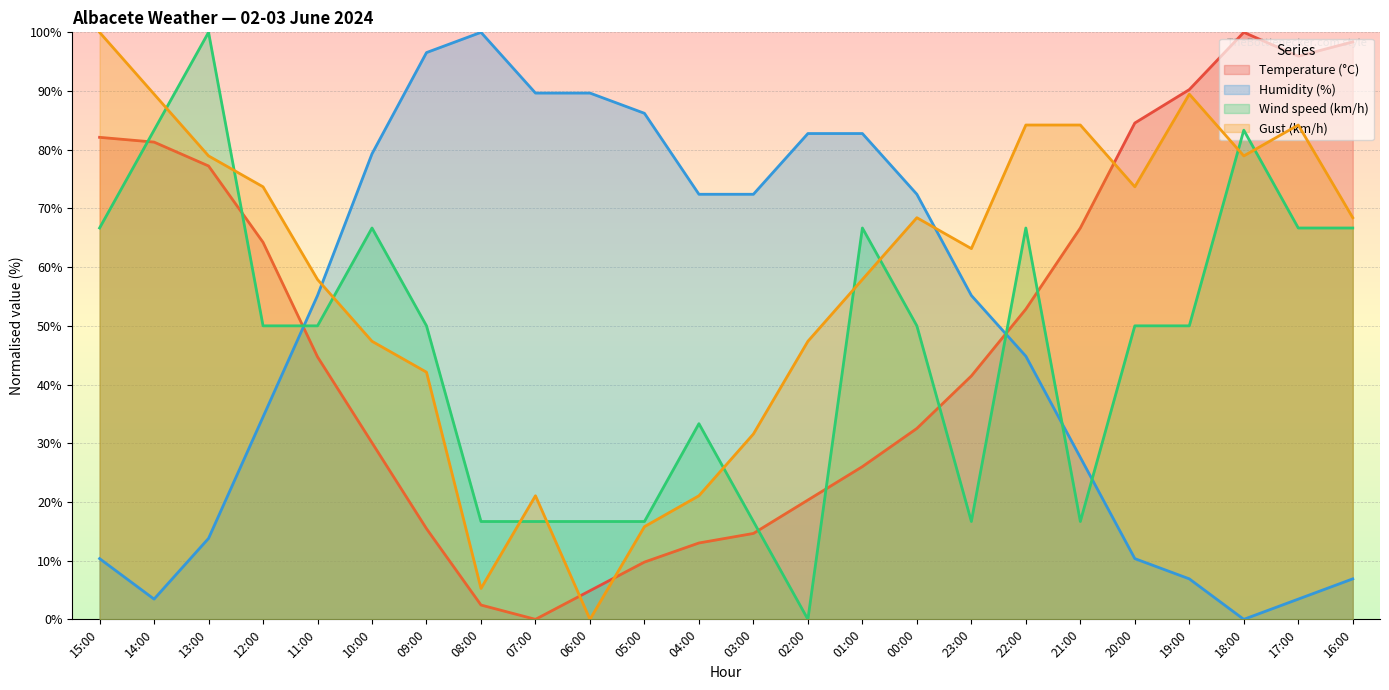

The value of Humidity (%) at 15:00 is 16.8. True or false?

False